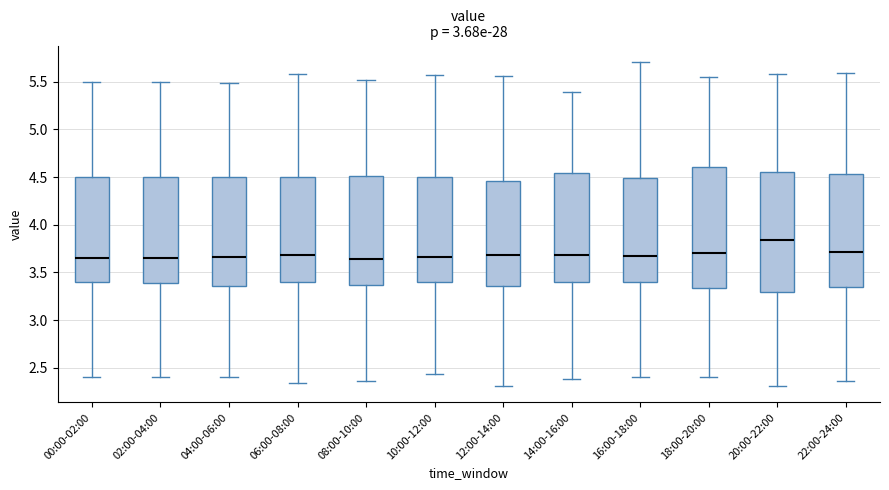

Reading left to right, transcribe this box plot: for each box, give where its median line is, the range the box spans, and where its two whiskers end, as read against the y-axis. The values are not printed on the chart, so give them approximately, as read against the axis.

00:00-02:00: median 3.65, box 3.40 to 4.50, whiskers 2.40 to 5.50
02:00-04:00: median 3.65, box 3.40 to 4.50, whiskers 2.40 to 5.50
04:00-06:00: median 3.65, box 3.35 to 4.50, whiskers 2.40 to 5.50
06:00-08:00: median 3.70, box 3.40 to 4.50, whiskers 2.35 to 5.60
08:00-10:00: median 3.65, box 3.35 to 4.50, whiskers 2.35 to 5.50
10:00-12:00: median 3.65, box 3.40 to 4.50, whiskers 2.45 to 5.55
12:00-14:00: median 3.70, box 3.35 to 4.45, whiskers 2.30 to 5.55
14:00-16:00: median 3.70, box 3.40 to 4.55, whiskers 2.40 to 5.40
16:00-18:00: median 3.65, box 3.40 to 4.50, whiskers 2.40 to 5.70
18:00-20:00: median 3.70, box 3.35 to 4.60, whiskers 2.40 to 5.55
20:00-22:00: median 3.85, box 3.30 to 4.55, whiskers 2.30 to 5.60
22:00-24:00: median 3.70, box 3.35 to 4.55, whiskers 2.35 to 5.60